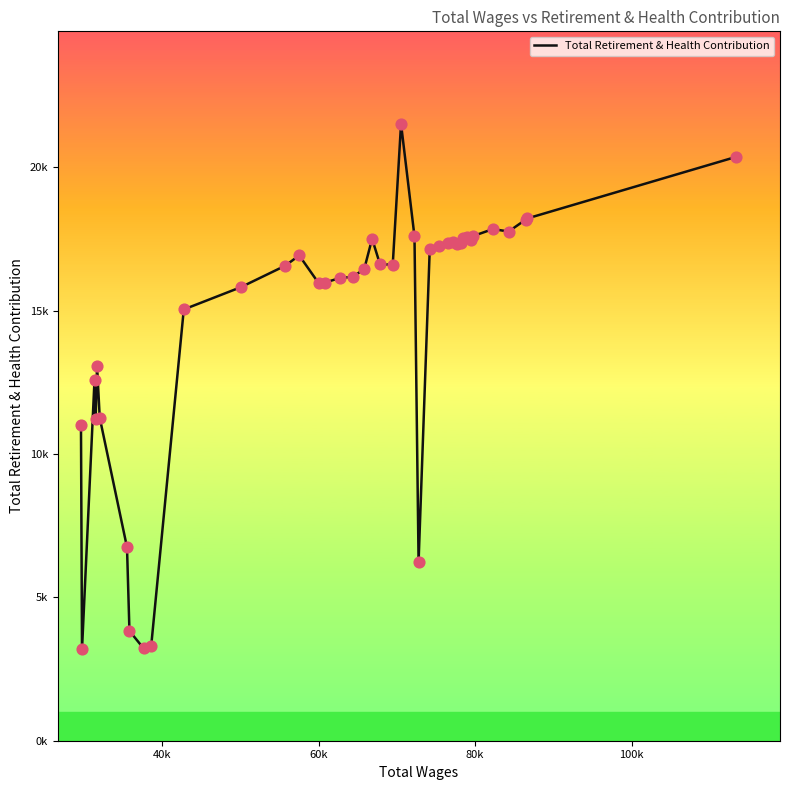

Is this an area chart (filled region under the line)?

No